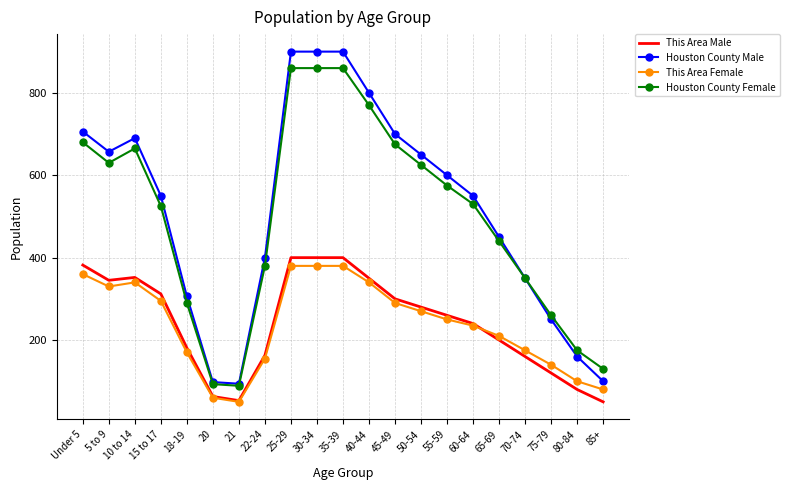

What is the difference between the This Area Female values at 20 and 45-49?

230